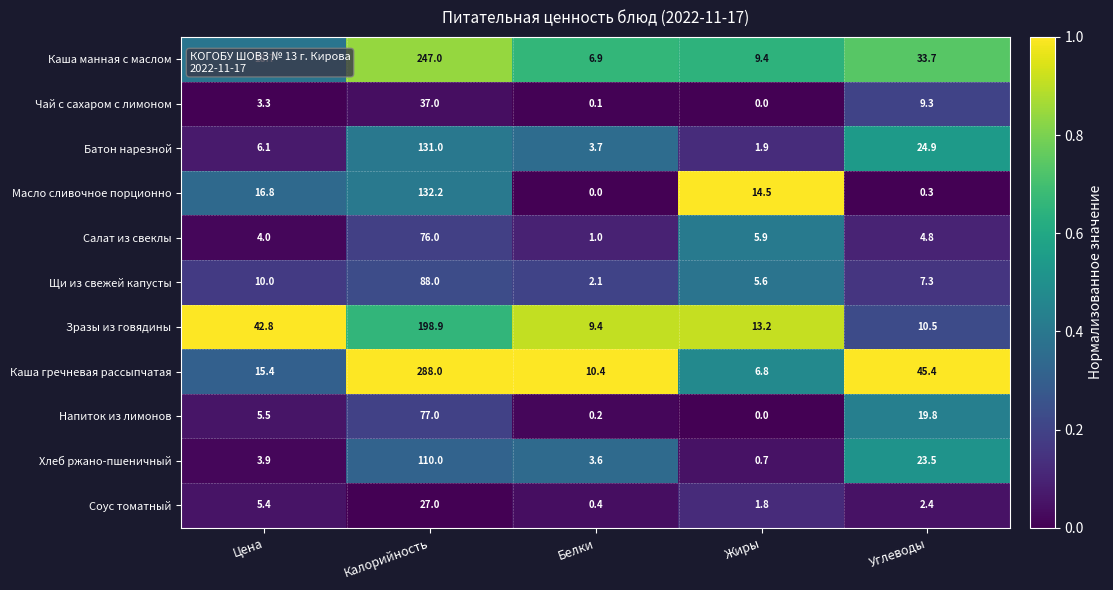

Is it true that Чай с сахаром с лимоном equals 3.3 at Цена?

True